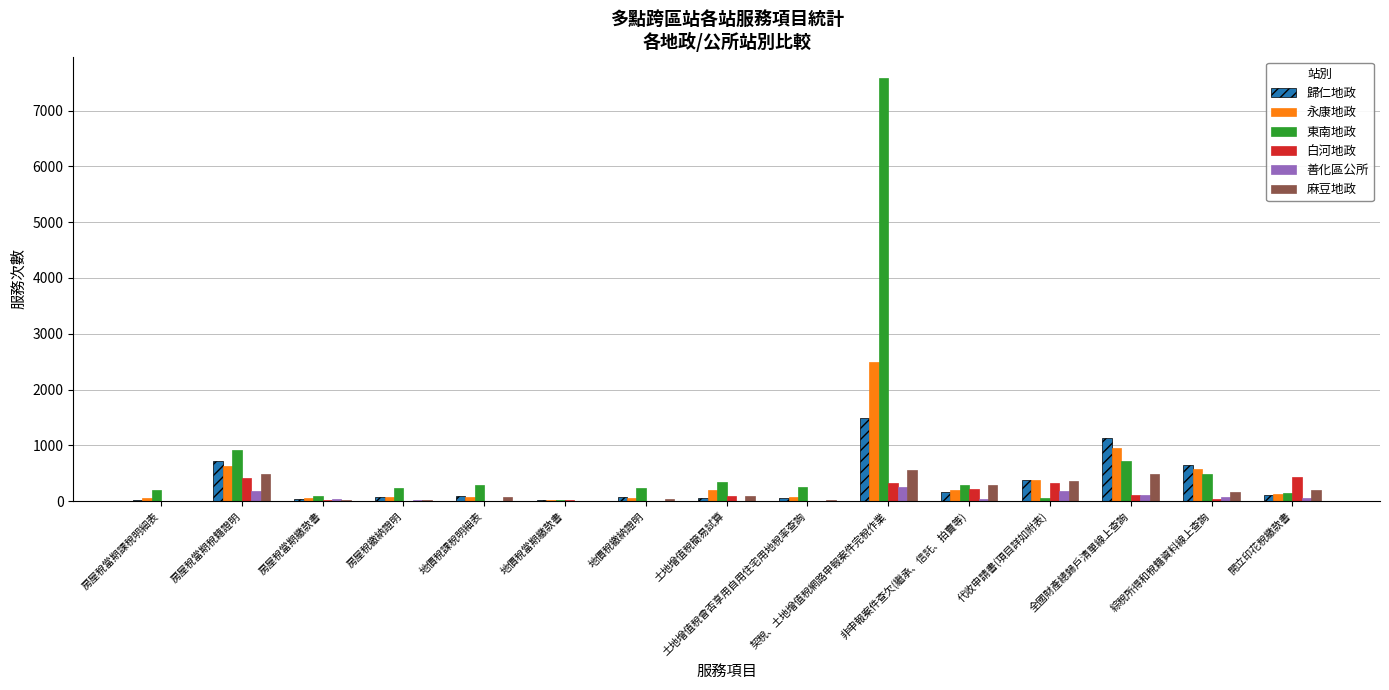

Between 房屋稅當期繳款書 and 開立印花稅繳款書, which series saw the biggest shift?

白河地政